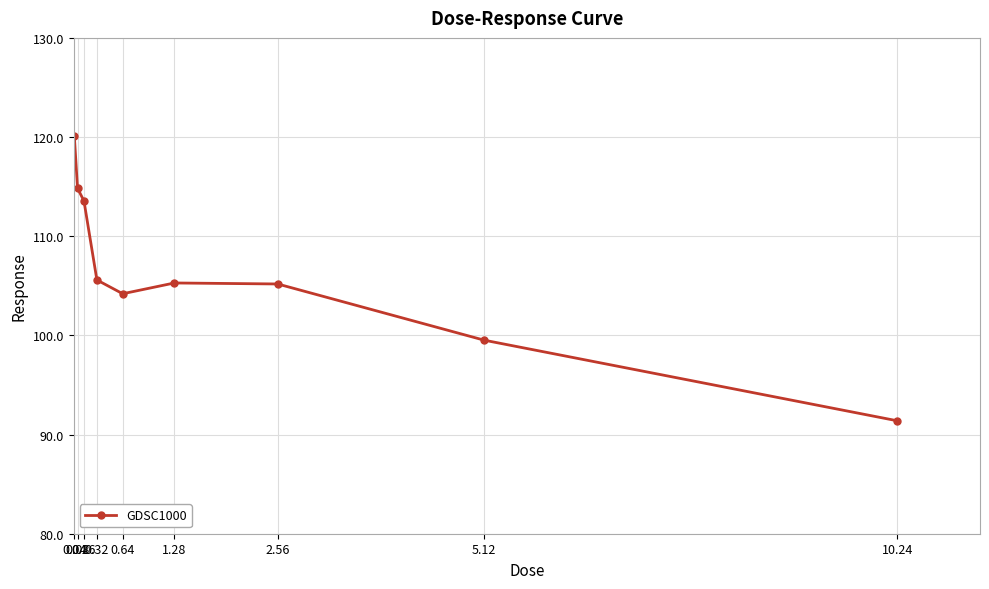

What is the sum of the values at 2.56 and 5.12?

204.7